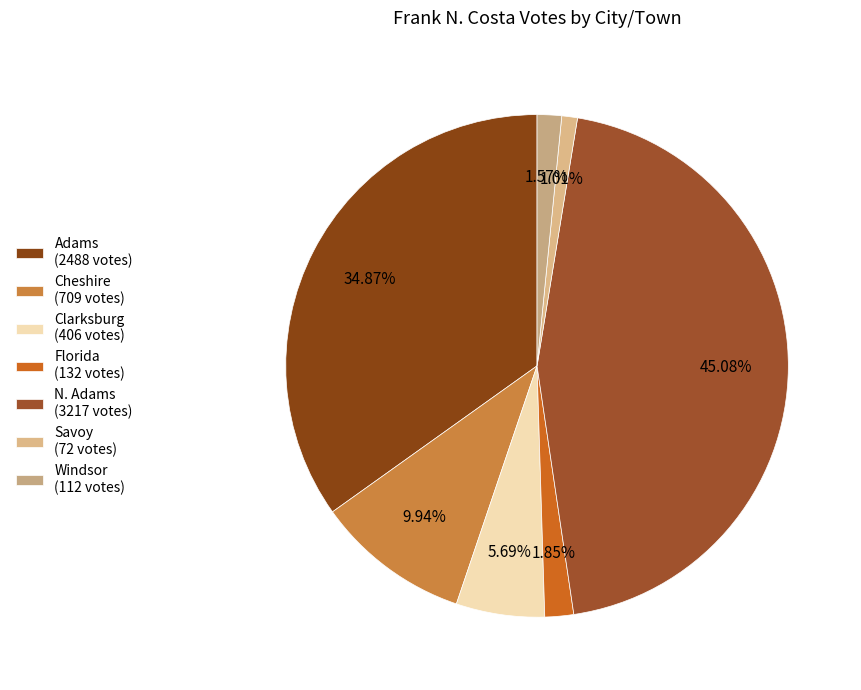

Between Windsor and Clarksburg, which is larger?

Clarksburg